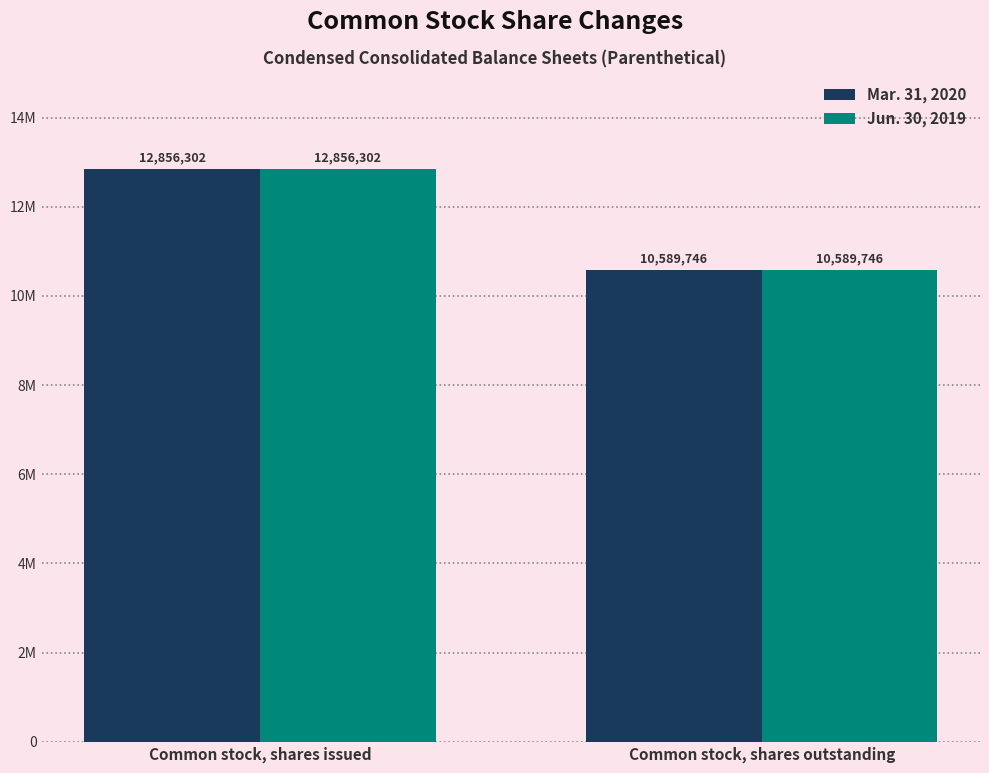

Does the chart contain stacked bars?

No